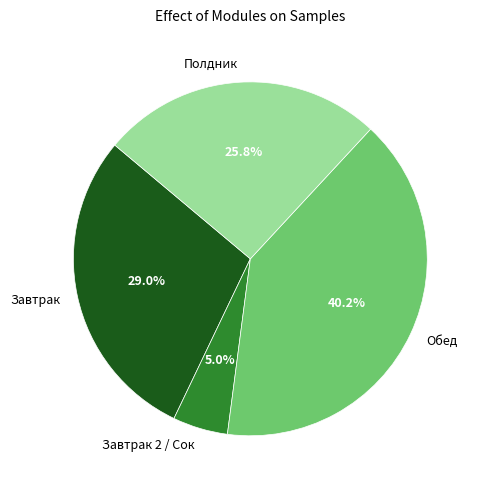

Approximately how many times larger is the value at Полдник compared to Обед?

0.6